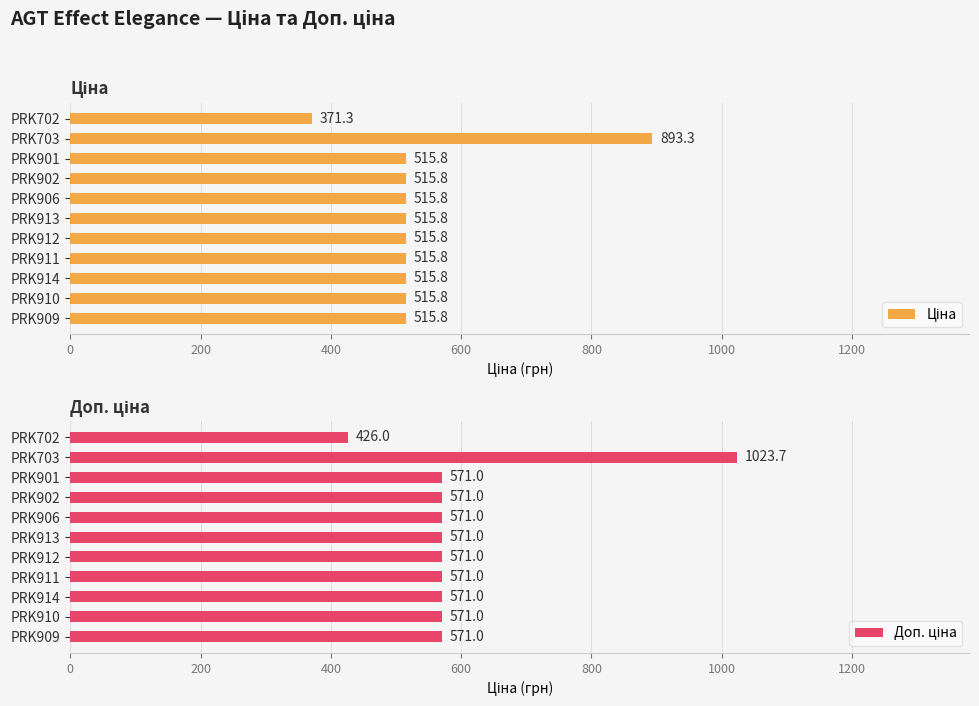

At how many categories does at least one series exceed 949?

1